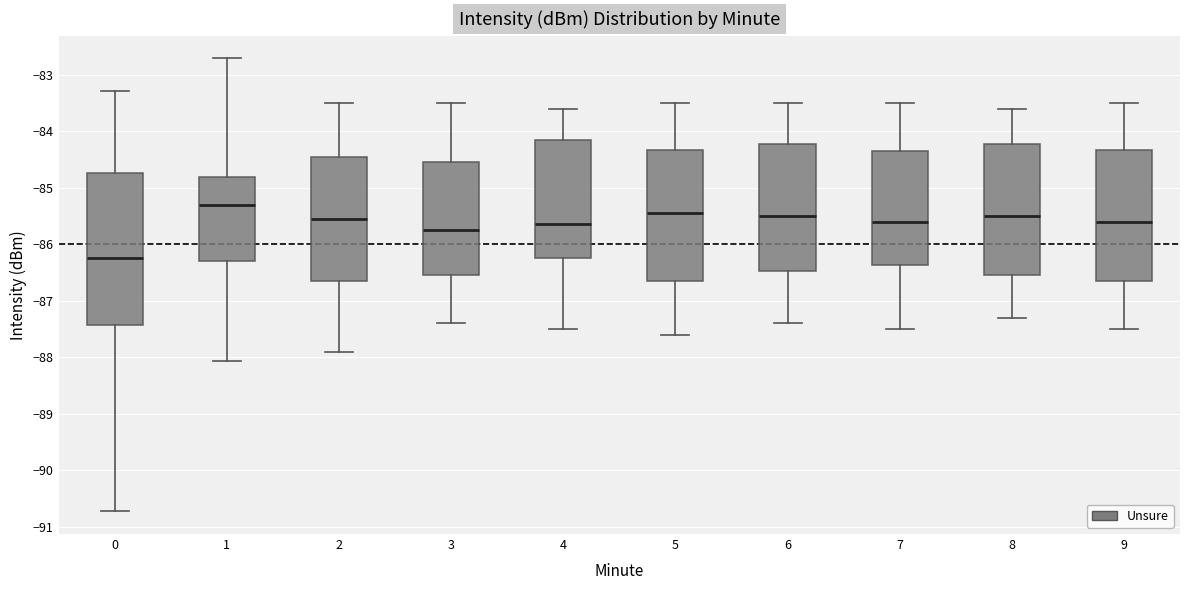

Which box's median line is the highest?

1